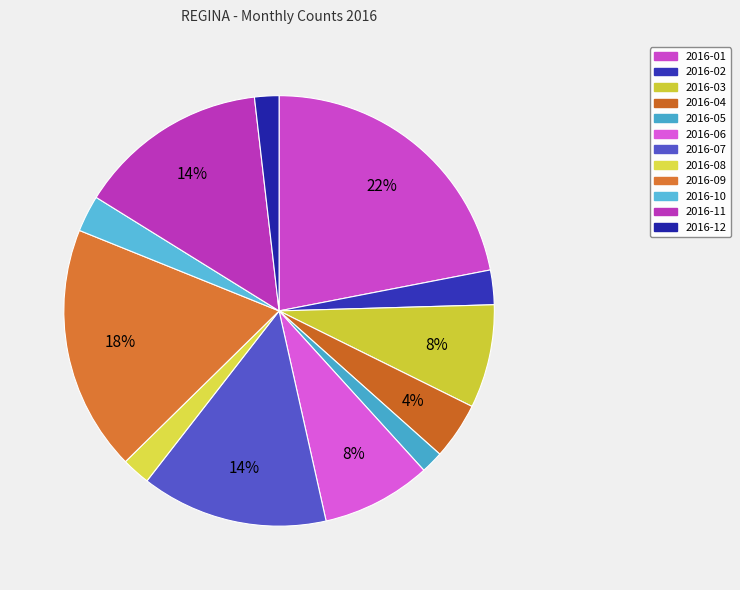

What percentage is NOT represented by 2016-02?

97.4%